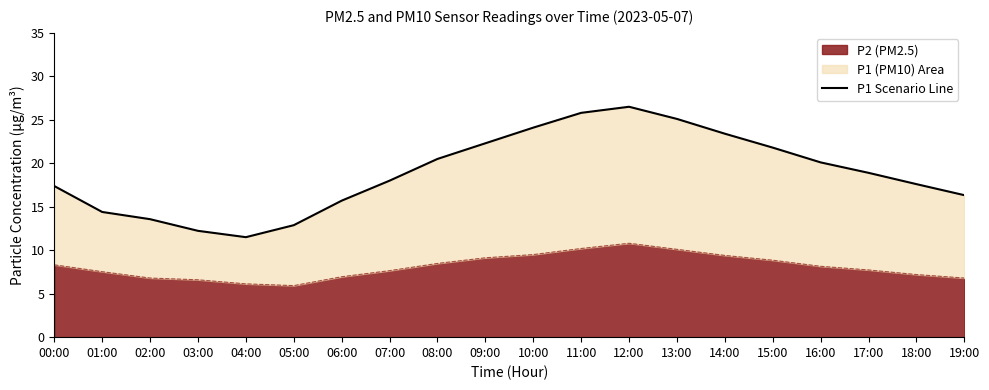

What is the minimum value shown in the chart?

11.5